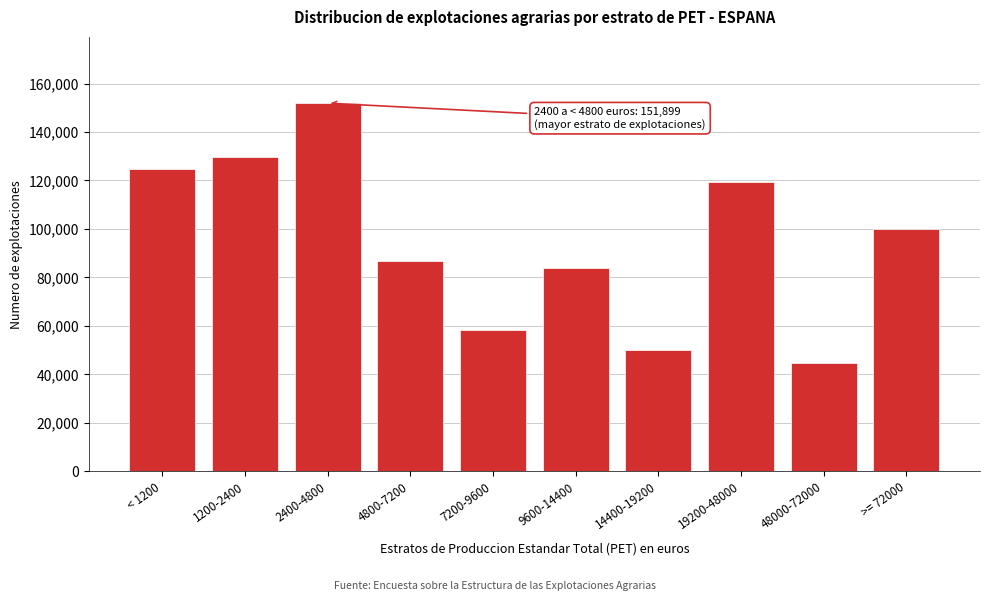

Reading left to right, what are all the values shown in this chart?

124929	129577	151899	86615	58401	83827	50003	119579	44568	100100